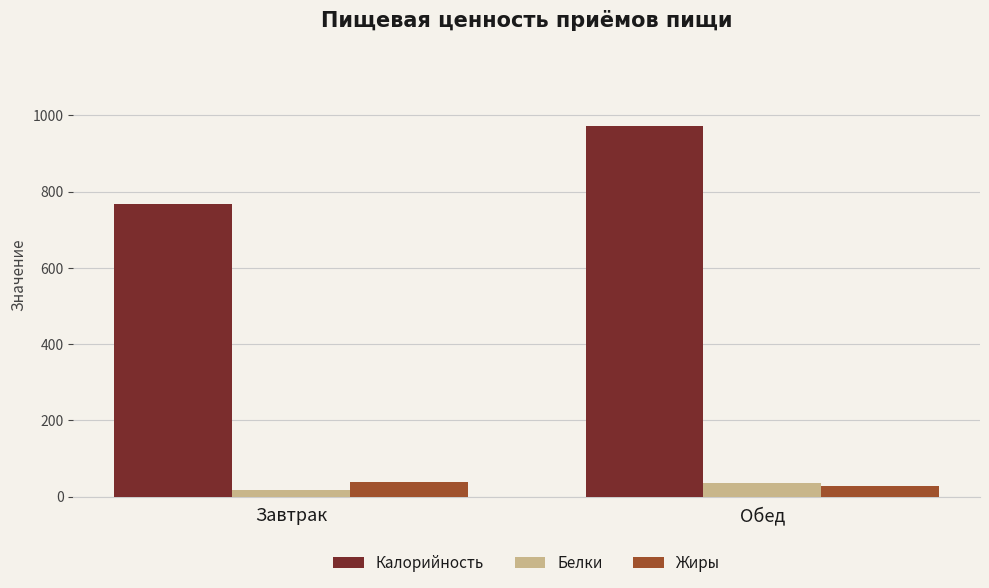

What is the spread (max minus min) of values at Обед?

943.8